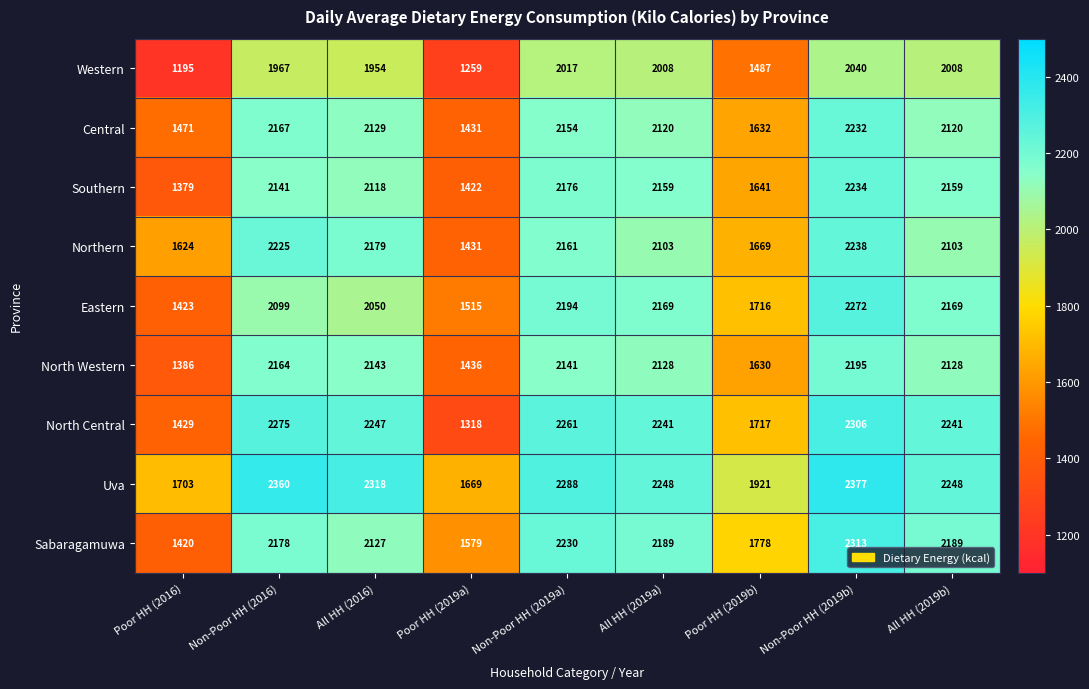

At which category is the sum across all series the highest?

Non-Poor HH (2019b)